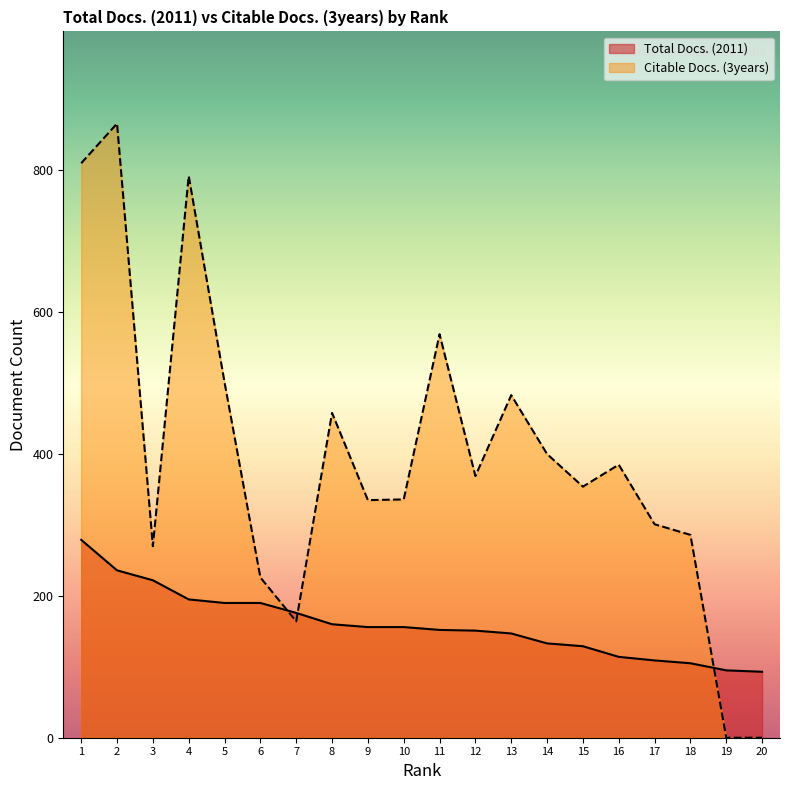

How many values in the Citable Docs. (3years) series are below 369?

10